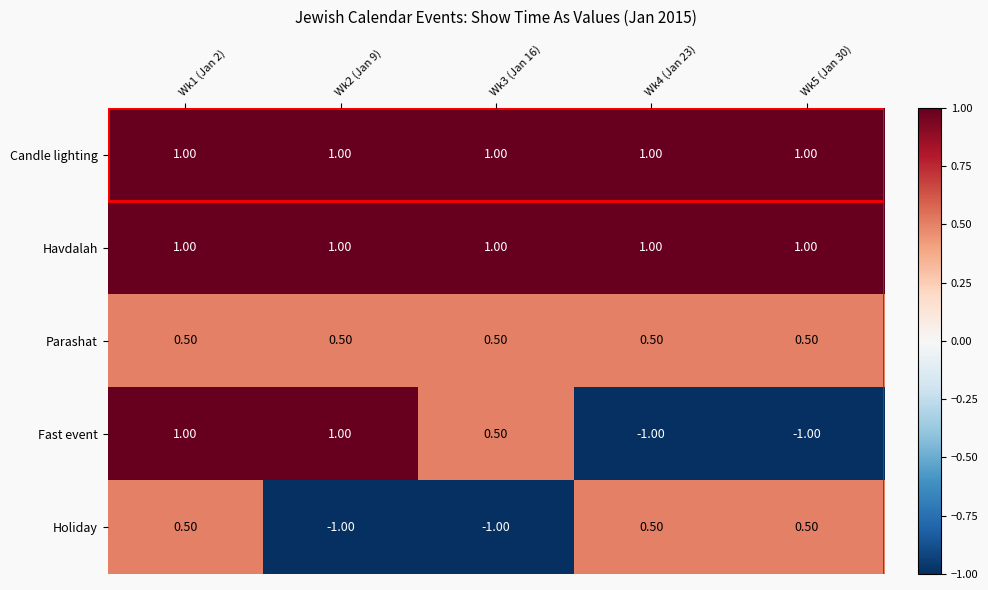

At which category is the sum across all series the highest?

Wk1 (Jan 2)